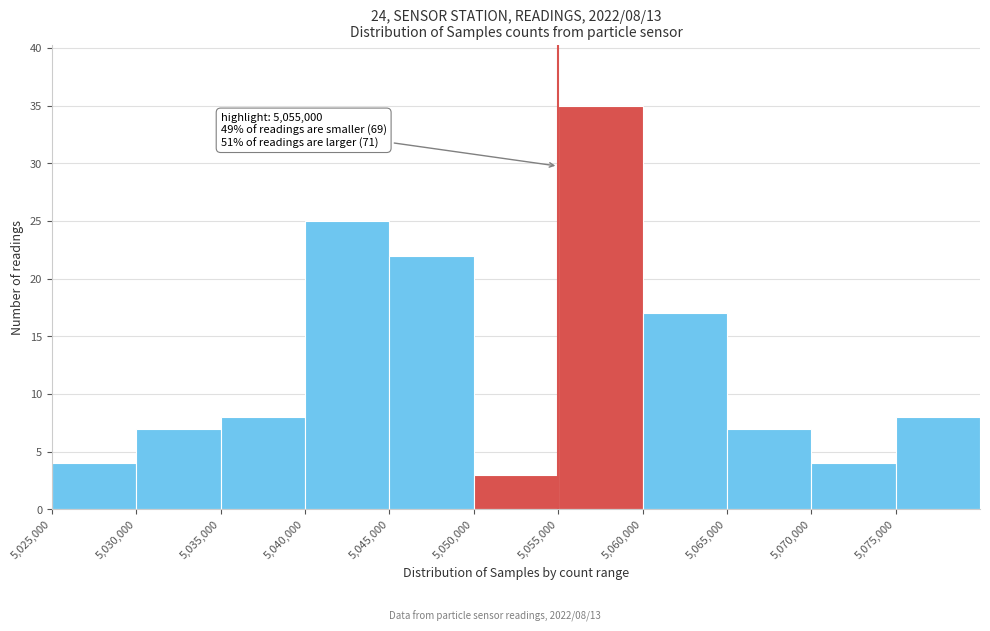

Over which range of the x-axis is the bar tallest?

5055000 to 5060000